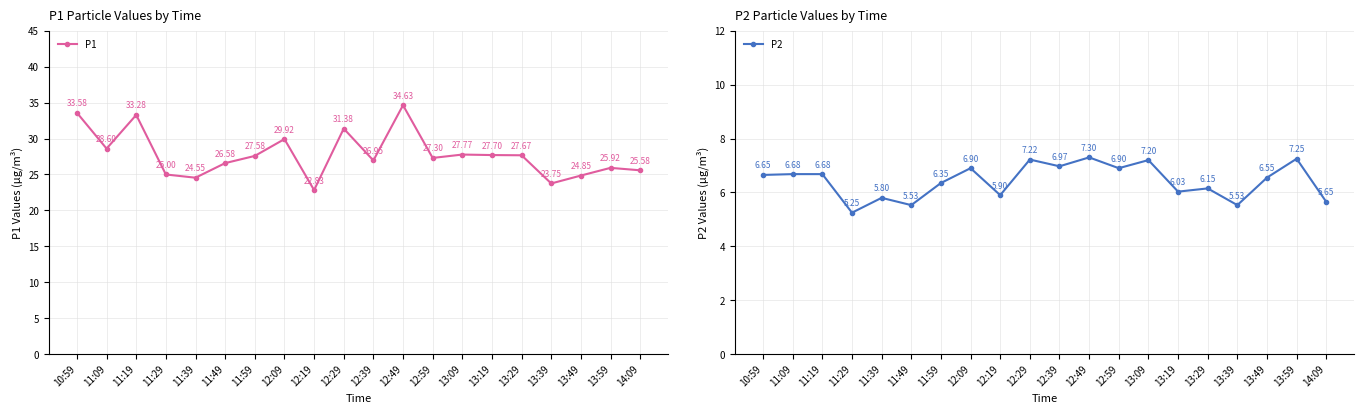

True or false: P1 and P2 cross at least once.

False